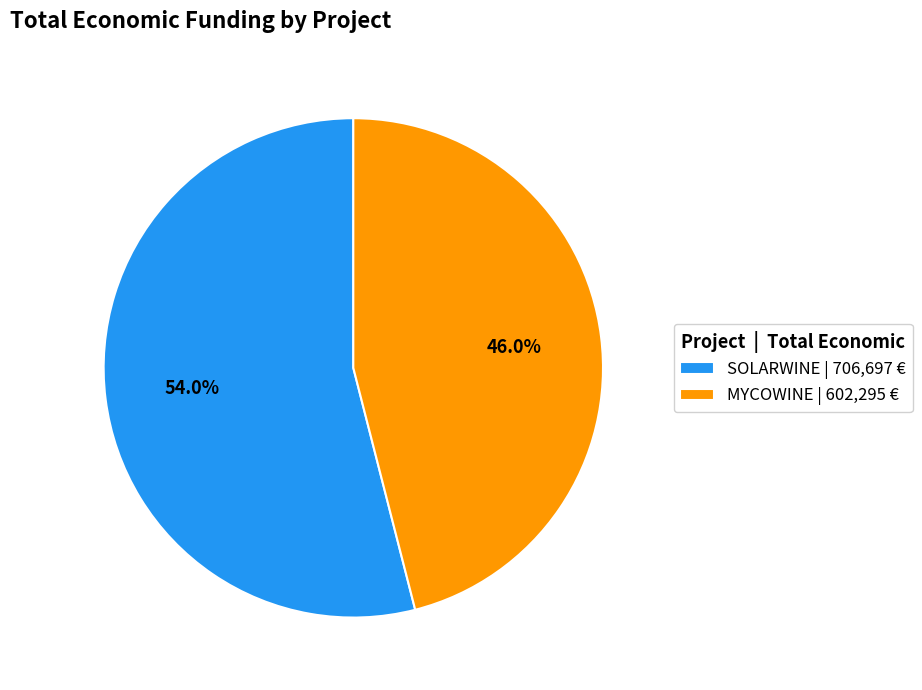

To the nearest percent, what is the difference between the largest and smallest slice percentages?

8%